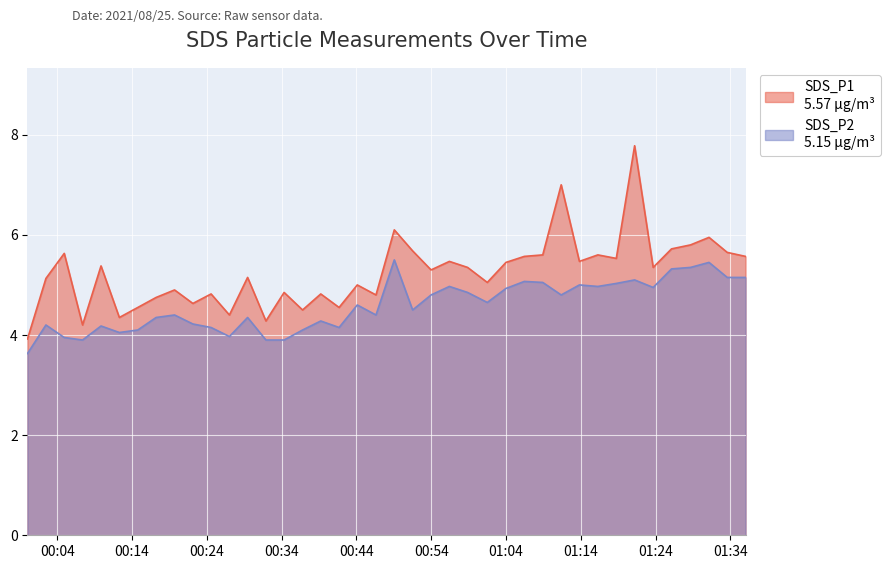

At which label does SDS_P2 reach its peak?

2021/08/25 00:49:04